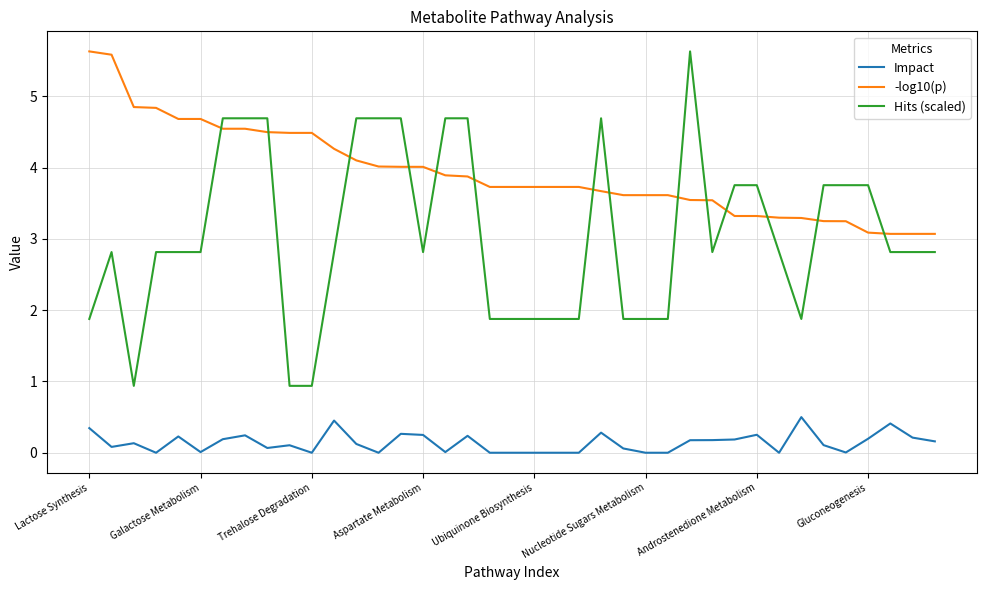

Which series has the largest total across all categories?

-log10(p)